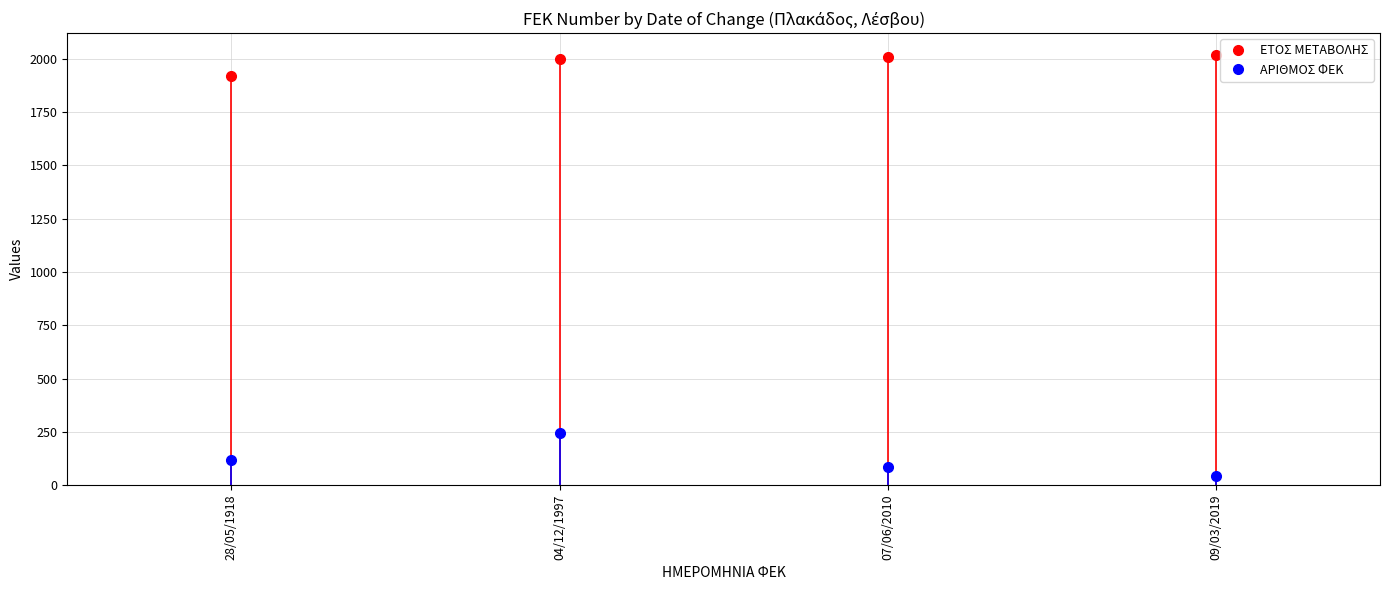

True or false: ΑΡΙΘΜΟΣ ΦΕΚ and ΕΤΟΣ ΜΕΤΑΒΟΛΗΣ intersect in this chart.

False